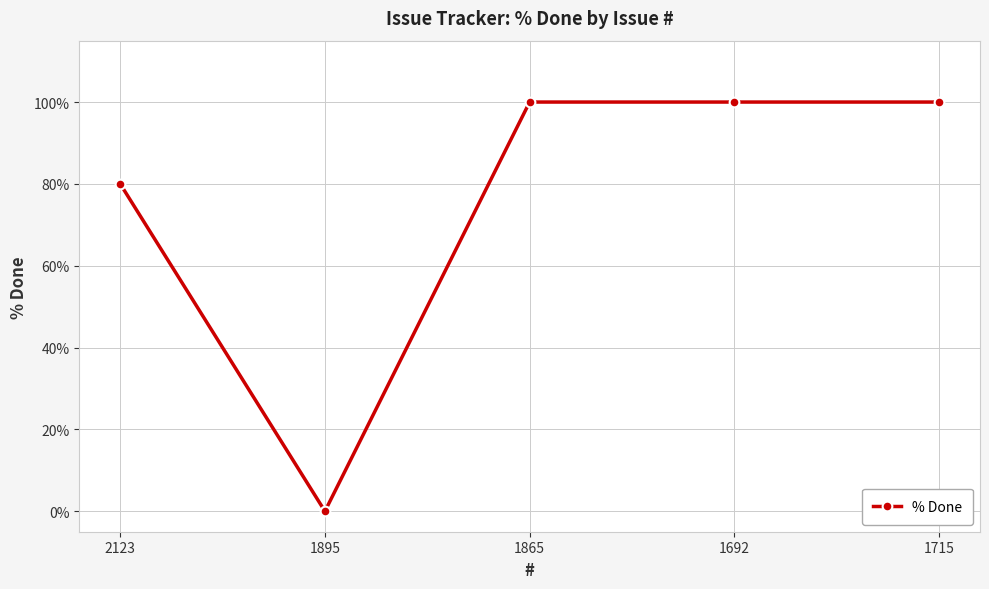

At which category does the chart reach its minimum across all series?

1895